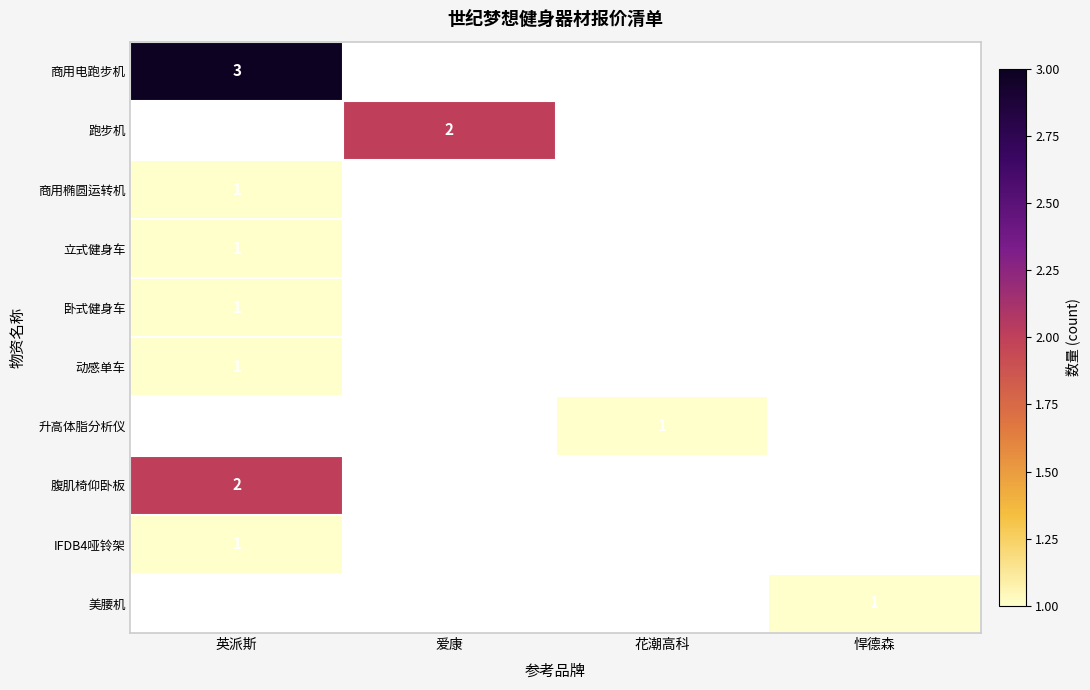

Which category has the lowest value across all series?

英派斯